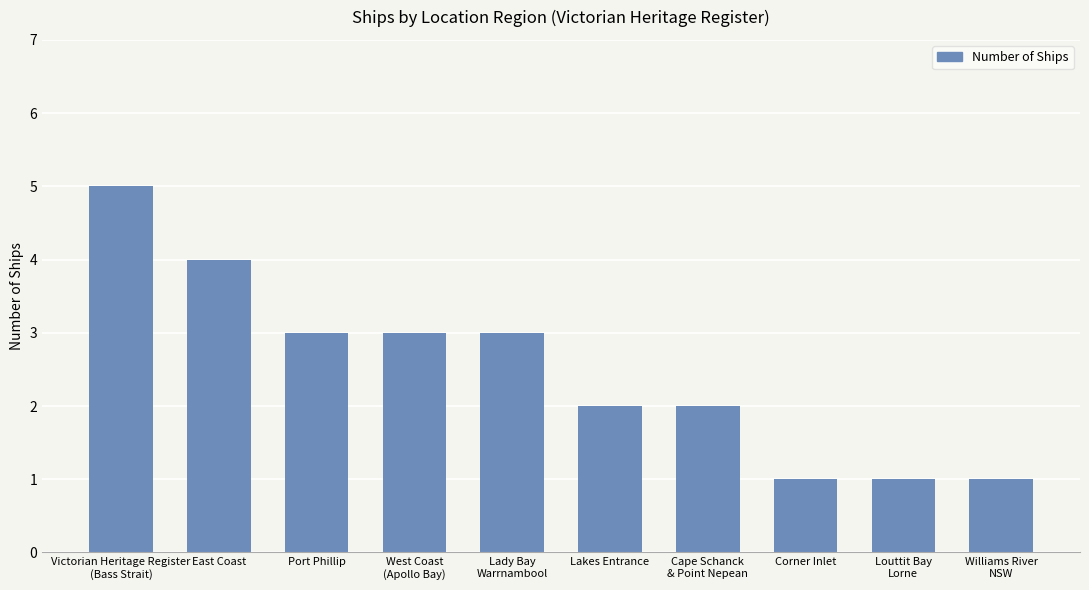

What position from the left is Lakes Entrance?

6